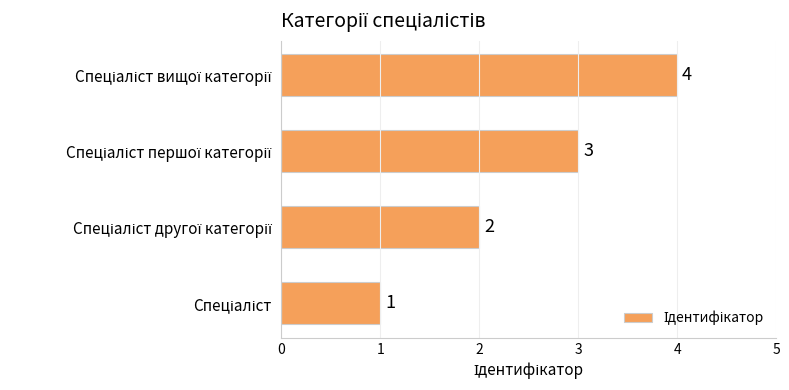

What is the sum of all values?

10